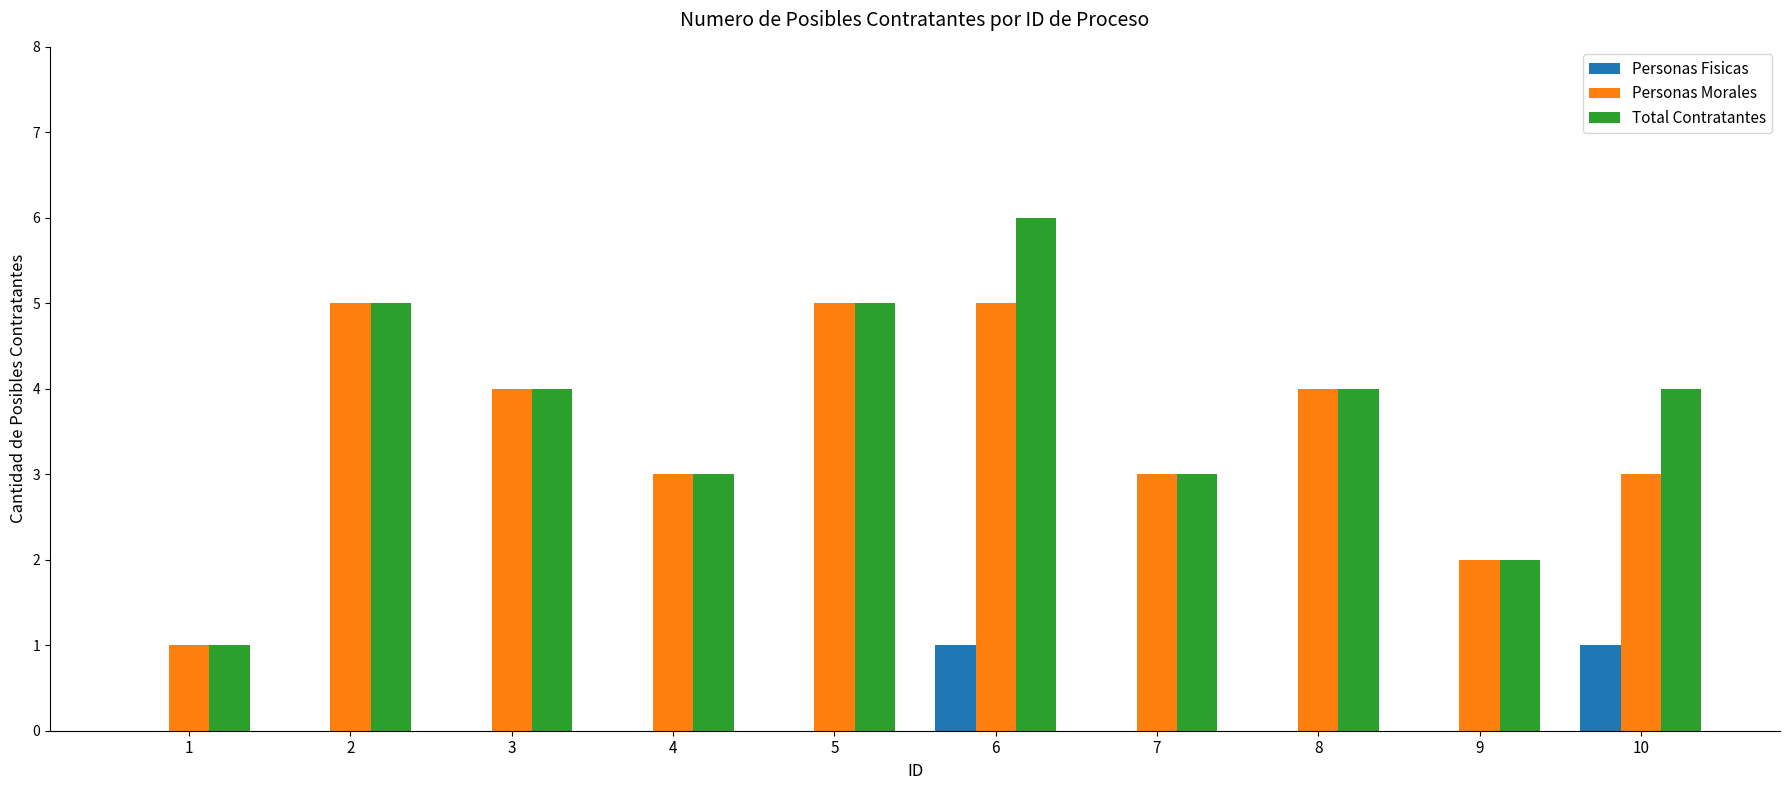

What is the highest value of the Personas Fisicas series?

1